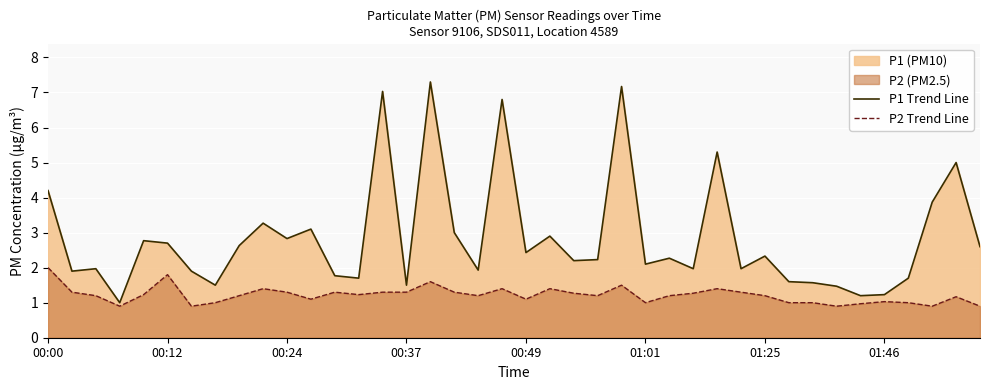

What is the difference between the maximum and minimum values in the P2 Trend Line series?

1.1